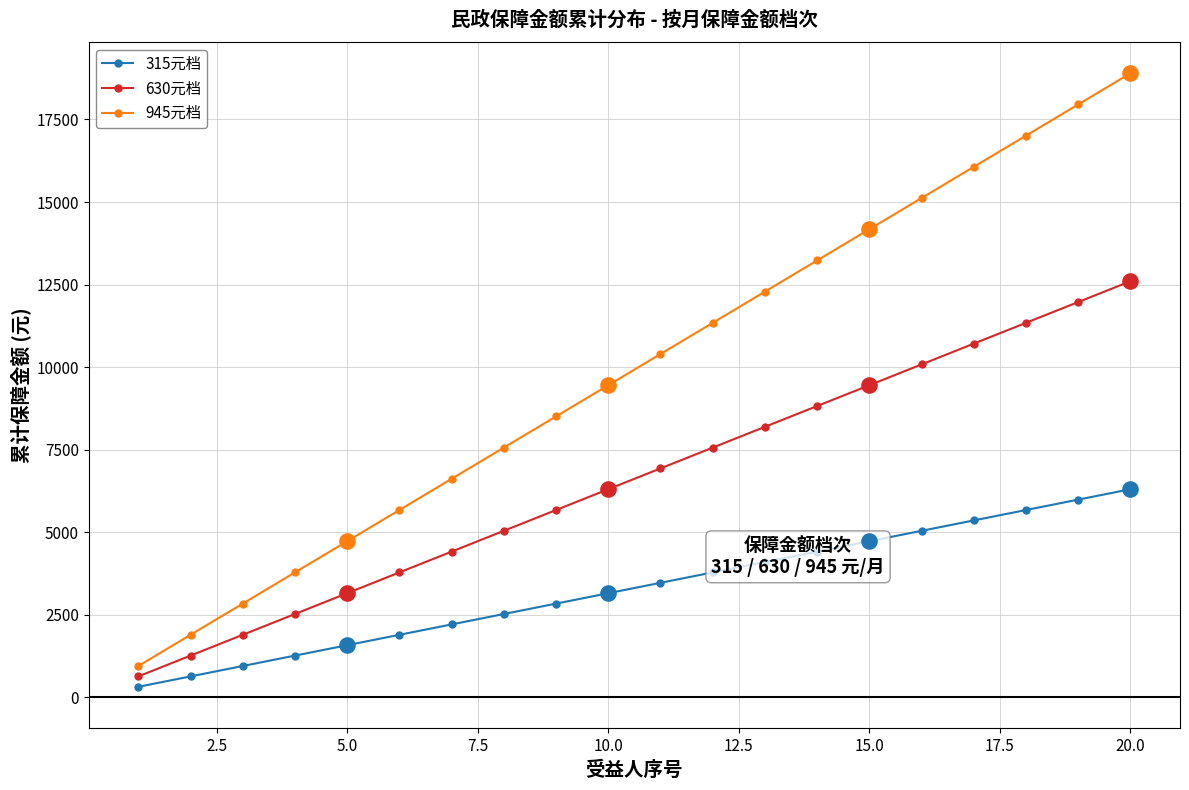

True or false: 315元档 and 945元档 intersect in this chart.

False